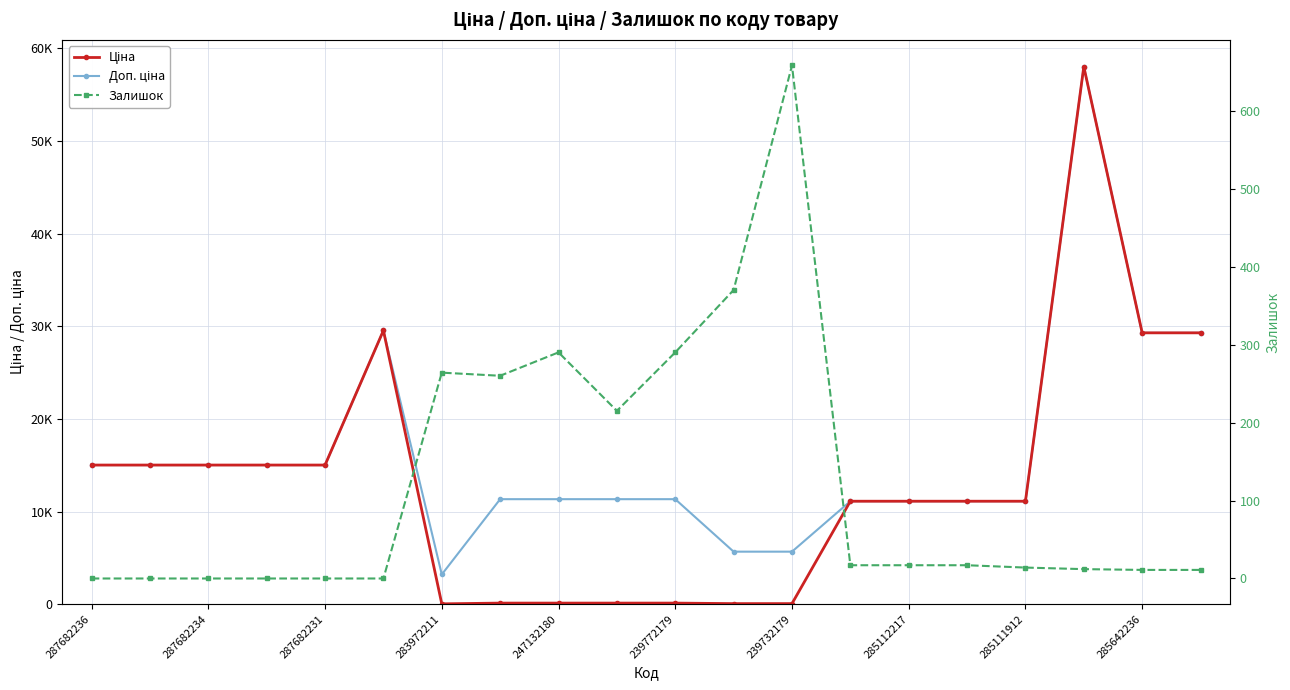

What value does the Ціна series have at 19?

29294.9